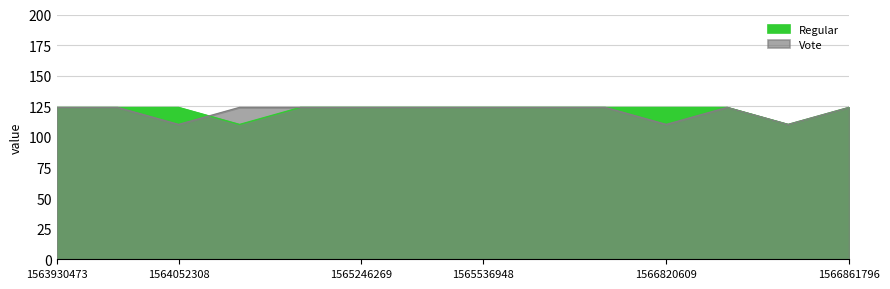

Which category has the lowest value in the Regular series?

1564150288